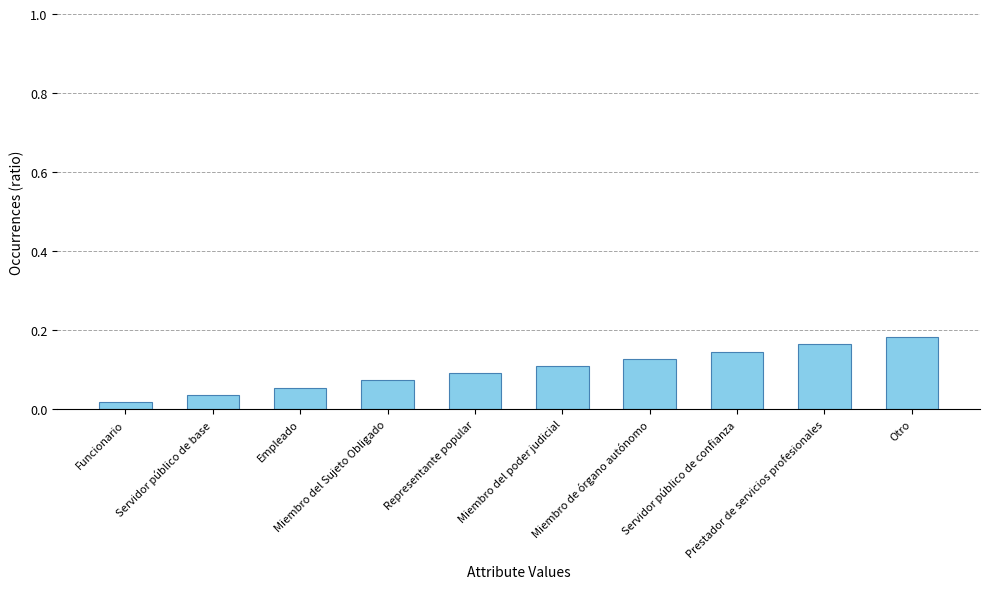

What position from the right is Miembro de órgano autónomo?

4